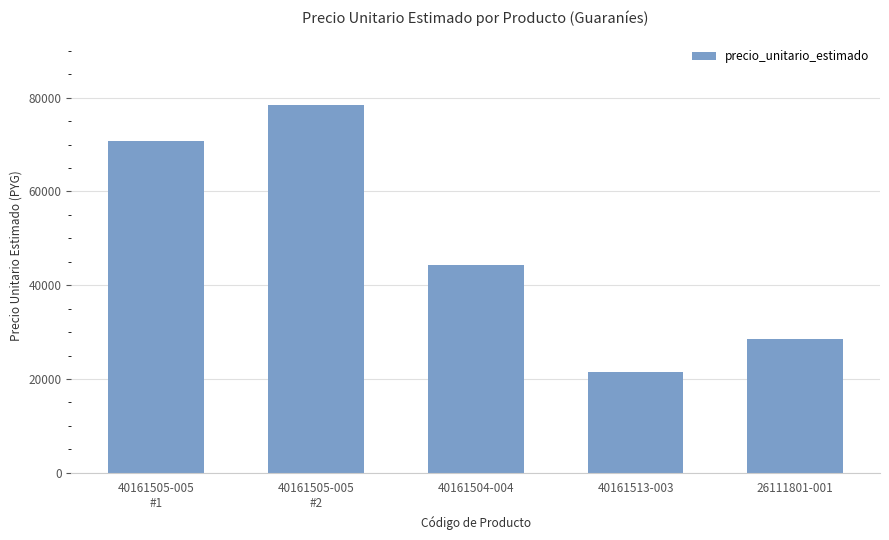

What is the label of the 3rd bar from the left?

40161504-004